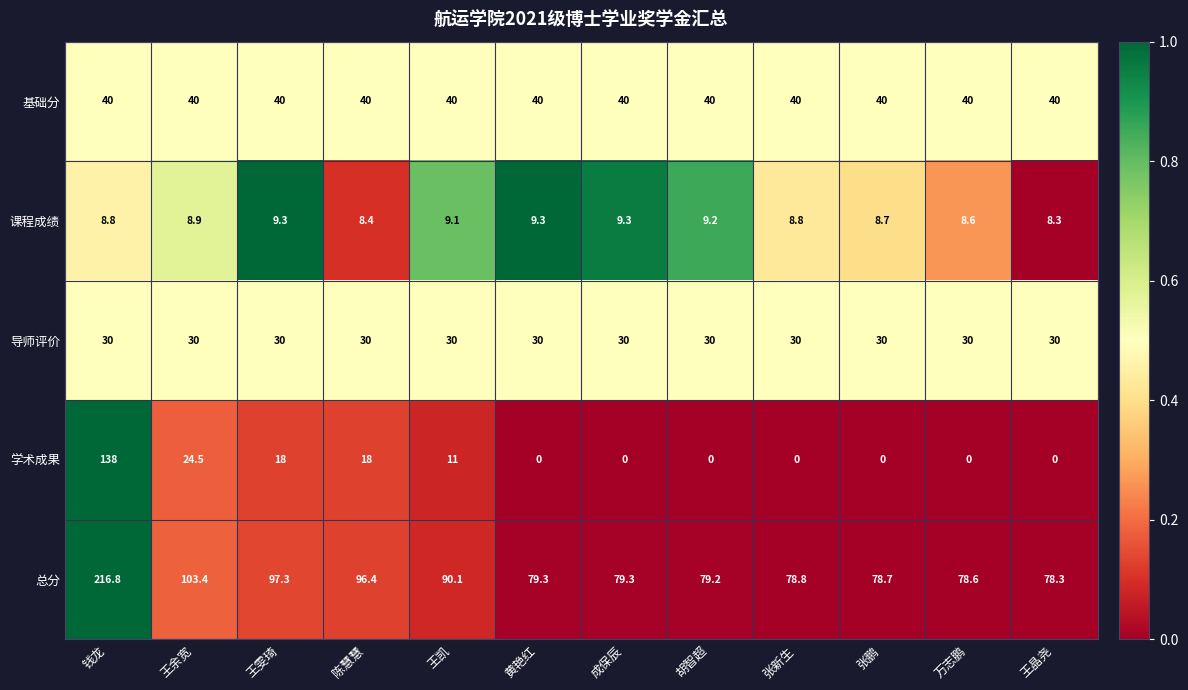

Where is 学术成果 nearest to the value 69?

王余宽